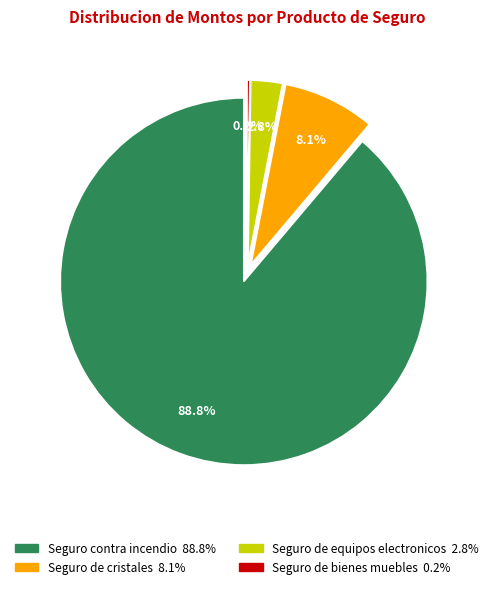

Rank the categories by value from lowest to highest.

Seguro de bienes muebles, Seguro de equipos electronicos, Seguro de cristales, Seguro contra incendio